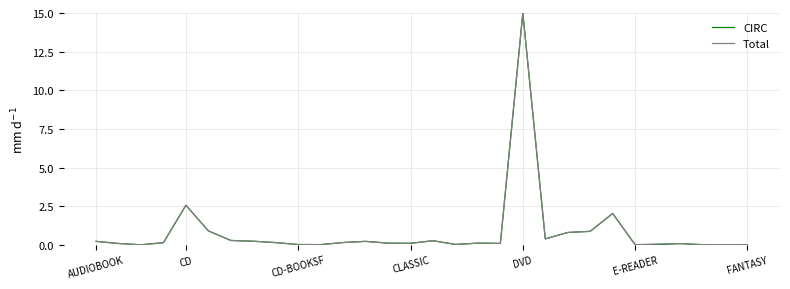

At which label does Total reach its peak?

DVD